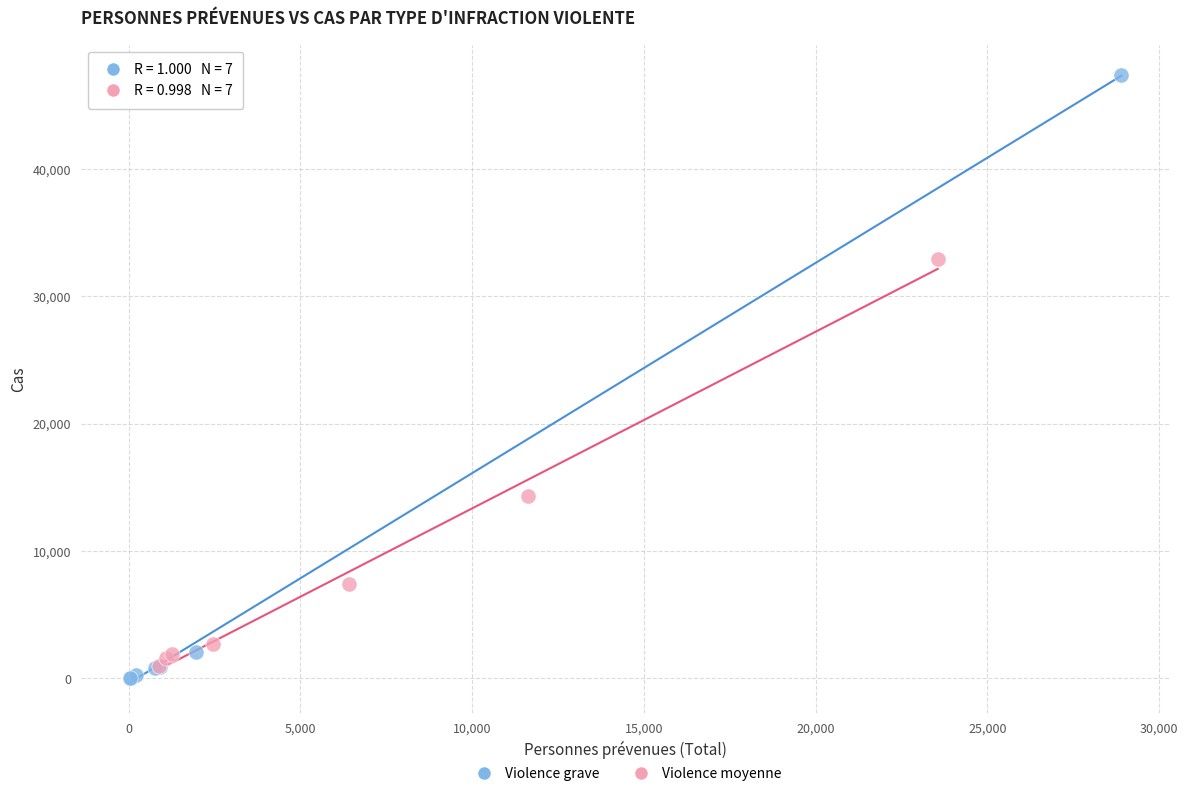

Which series has the largest Y range (max minus min)?

Violence grave